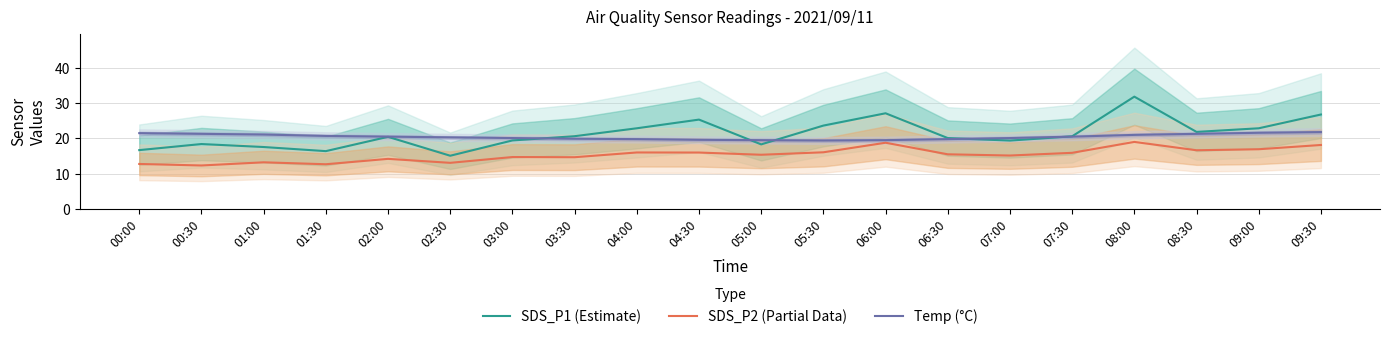

Reading left to right, extract all data points from this chart.

SDS_P1 (Estimate): 16.7	18.4	17.6	16.4	20.4	15.1	19.4	20.6	22.9	25.4	18.3	23.6	27.1	20.1	19.4	20.6	31.9	21.9	22.9	26.8
SDS_P2 (Partial Data): 12.7	12.3	13.2	12.7	14.2	13.1	14.7	14.7	16.0	16.0	15.3	16.1	18.8	15.5	15.1	15.9	19.0	16.6	16.9	18.1
Temp (°C): 21.5	21.3	21.1	20.7	20.5	20.3	20.1	19.9	19.8	19.6	19.5	19.4	19.5	19.8	20.1	20.5	21.0	21.3	21.6	21.8